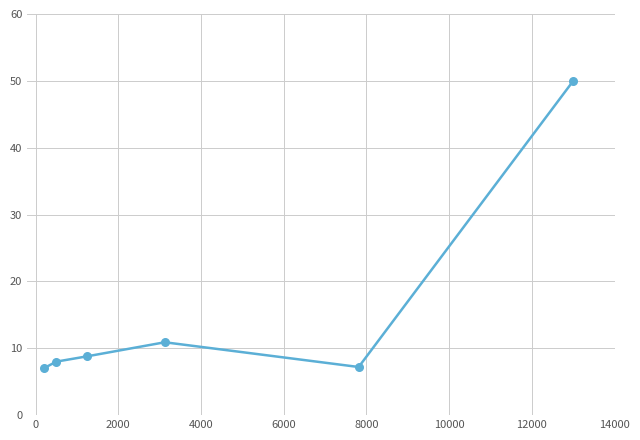

What is the maximum value shown in the chart?

50.0